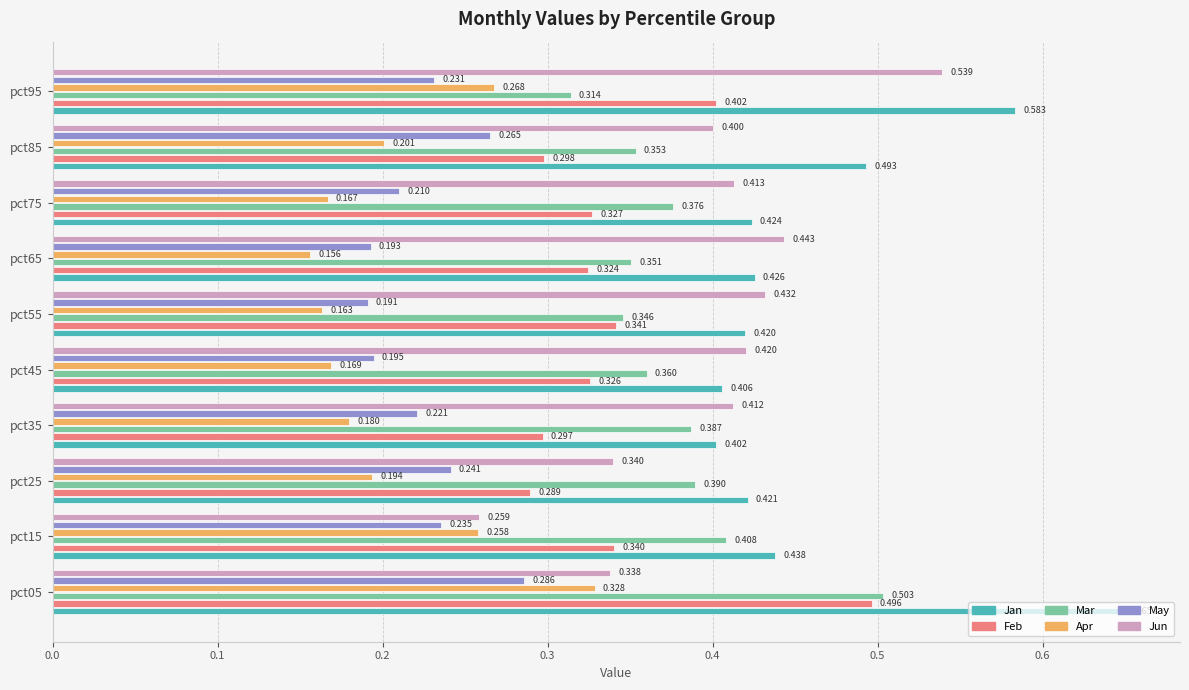

Which category has the lowest value in the Jun series?

pct15